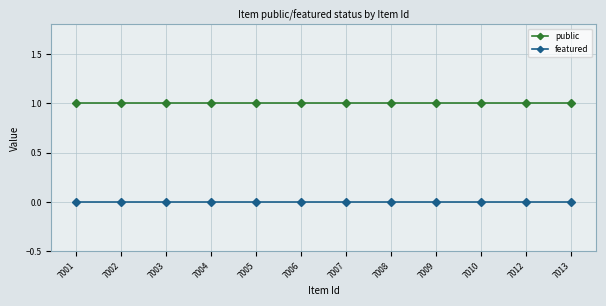

Reading right to left, transcribe all the data shown in this chart.

public: 1	1	1	1	1	1	1	1	1	1	1	1
featured: 0	0	0	0	0	0	0	0	0	0	0	0